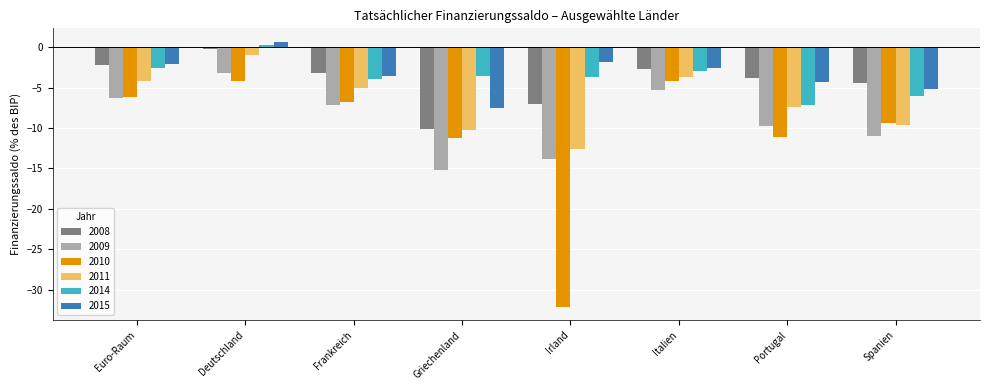

What is the total value across all series at Euro-Raum?

-23.5